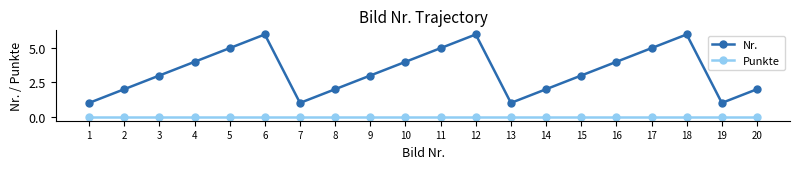

True or false: Punkte and Nr. intersect in this chart.

False